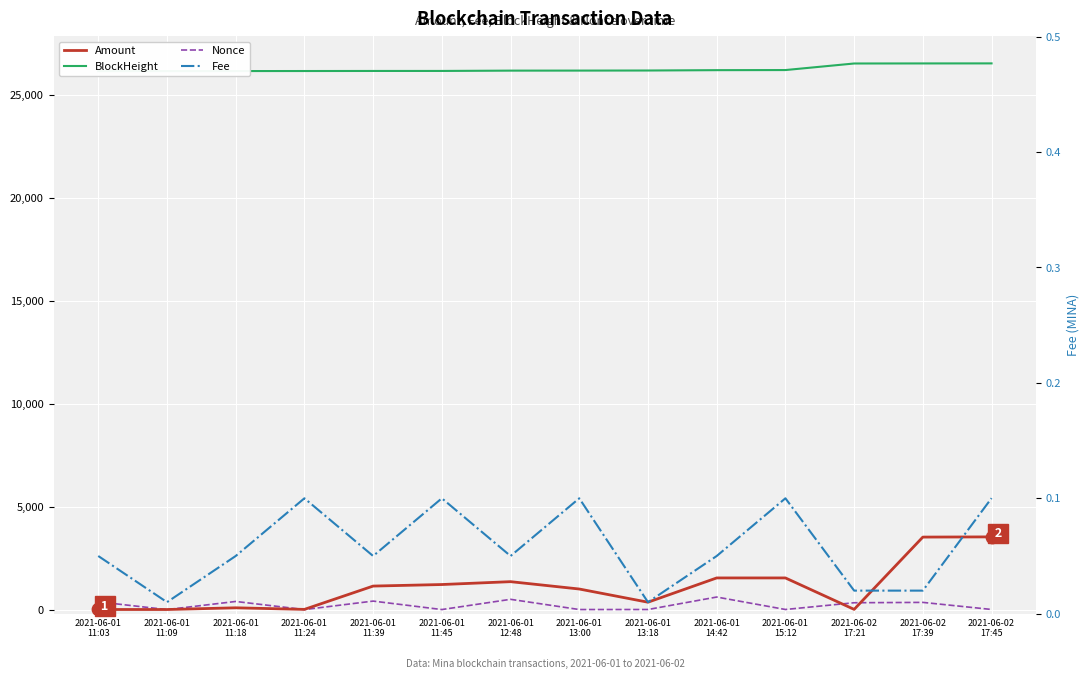

Which series has the largest Y range (max minus min)?

Amount